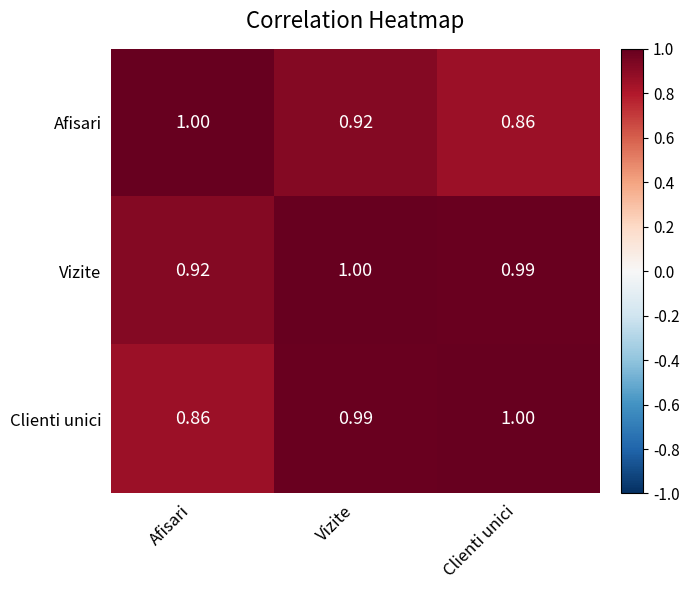

At Vizite, list the series in order from largest to smallest.

Vizite, Clienti unici, Afisari